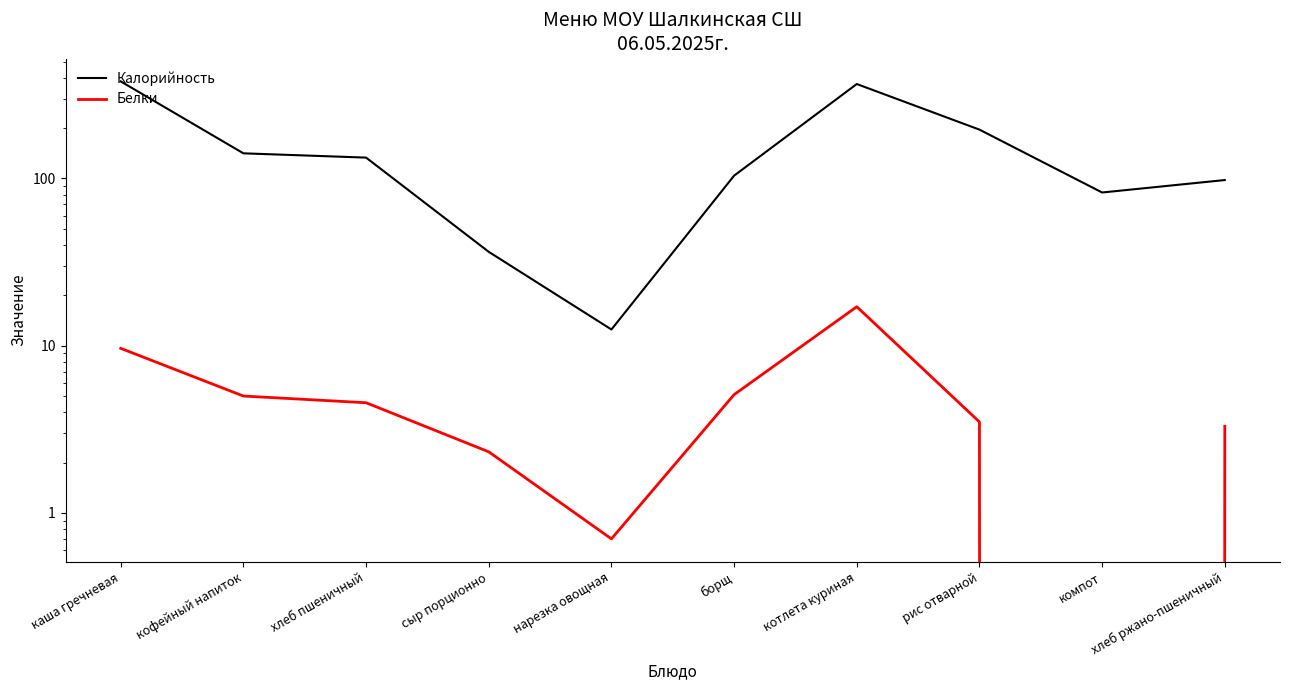

Where is the first local minimum for Калорийность?

нарезка овощная